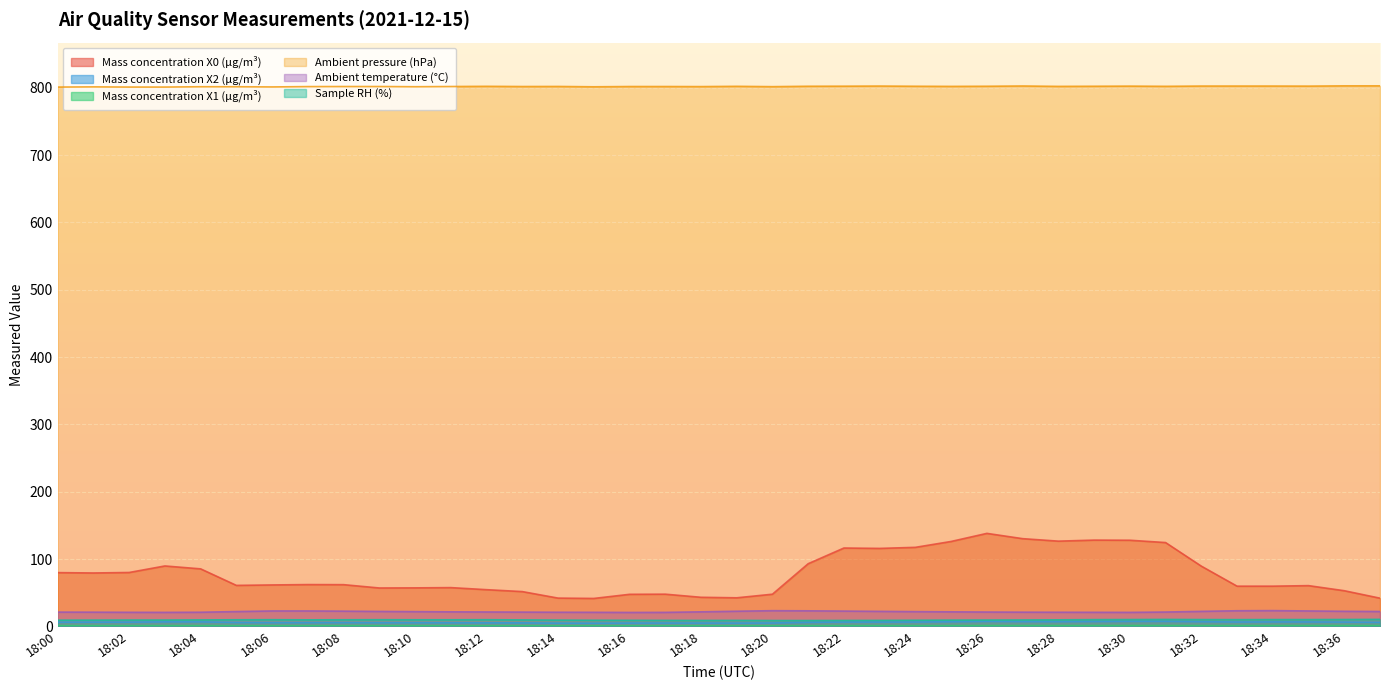

Reading left to right, list all the values displayed in this chart.

Mass concentration X0 (μg/m³): 79.8	79.3	80.0	89.7	85.4	60.9	61.5	62.1	62.0	57.0	57.2	57.6	54.5	51.7	42.0	41.5	47.6	47.8	43.2	42.4	47.8	93.1	116.4	115.8	117.4	126.1	138.1	130.3	126.6	128.1	127.9	124.5	89.5	59.7	59.7	60.5	53.0	41.9
Mass concentration X2 (μg/m³): 6.2	6.2	6.3	6.7	6.7	5.8	5.6	5.6	5.6	5.5	5.5	5.4	5.3	5.2	4.8	4.7	5.0	5.0	5.0	4.9	5.1	6.0	6.4	6.4	6.4	6.8	7.4	7.1	7.0	7.2	7.4	7.5	6.9	6.5	6.6	6.6	6.4	6.0
Mass concentration X1 (μg/m³): 1.0	1.0	1.0	1.0	1.0	0.9	0.9	0.9	0.9	0.9	0.9	0.9	0.8	0.8	0.8	0.8	0.8	0.8	0.8	0.8	0.8	0.9	1.0	1.0	1.0	1.0	1.1	1.1	1.1	1.1	1.2	1.2	1.1	1.1	1.1	1.2	1.1	1.1
Ambient pressure (hPa): 800.9	801.2	800.9	800.9	801.4	801.4	801.1	801.6	801.7	801.7	801.4	801.7	802.0	801.7	801.8	801.3	801.7	801.7	801.6	802.0	801.5	802.1	802.2	802.4	802.1	801.9	802.1	802.5	801.9	802.1	802.3	802.0	802.4	802.4	802.4	802.3	802.7	802.7
Ambient temperature (°C): 21.2	21.1	20.9	20.8	21.0	22.0	22.9	22.9	22.6	22.2	21.9	21.6	21.4	21.2	21.0	20.9	20.7	20.8	21.6	22.5	23.3	23.1	22.7	22.3	21.9	21.6	21.3	21.1	21.0	20.9	20.8	21.3	22.3	23.2	23.4	22.9	22.4	22.1
Sample RH (%): 9.2	9.3	9.4	9.4	9.6	9.8	9.9	9.7	9.8	9.9	9.8	9.8	9.9	9.6	9.3	9.1	9.0	8.9	8.8	8.9	8.7	8.7	8.8	8.9	9.1	9.3	9.4	9.5	9.7	10.0	10.1	10.3	10.1	10.0	10.1	10.1	10.2	10.4